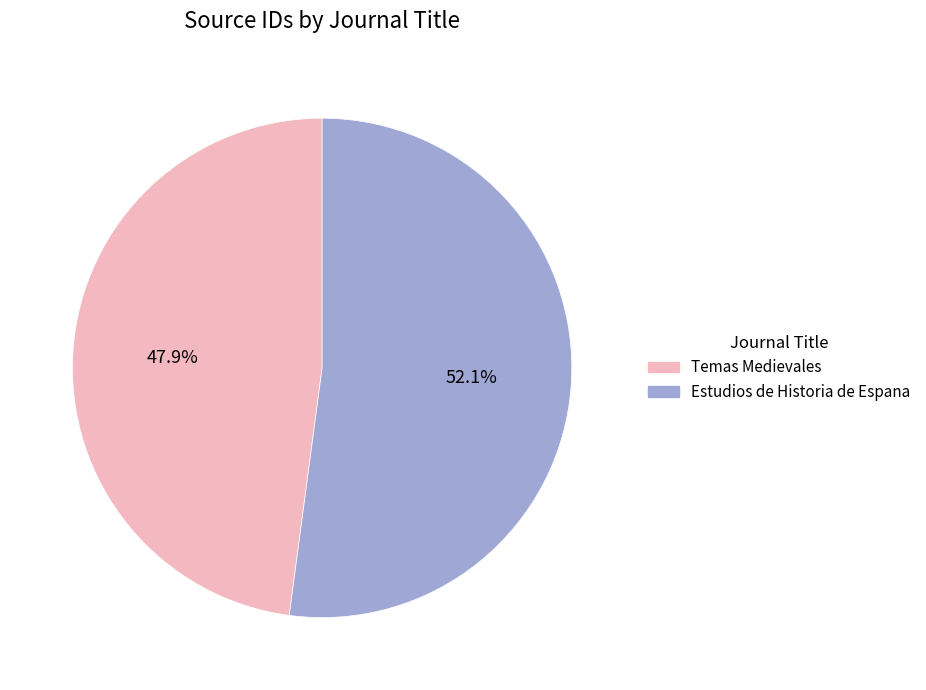

Rank the categories by value from lowest to highest.

Temas Medievales, Estudios de Historia de Espana